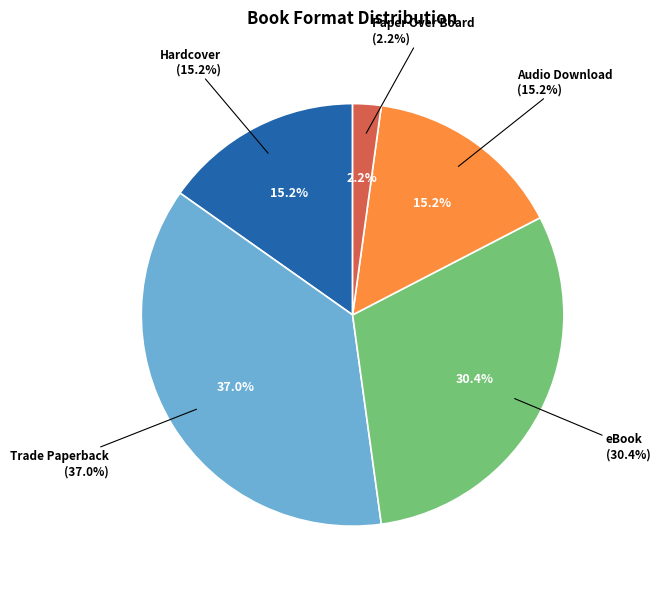

What percentage is NOT represented by Trade Paperback?

63.0%